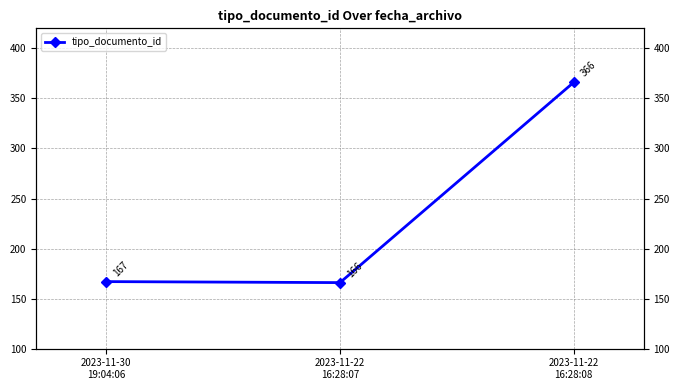

The chart shows a value of 510 at 2023-11-22
16:28:08. True or false?

False